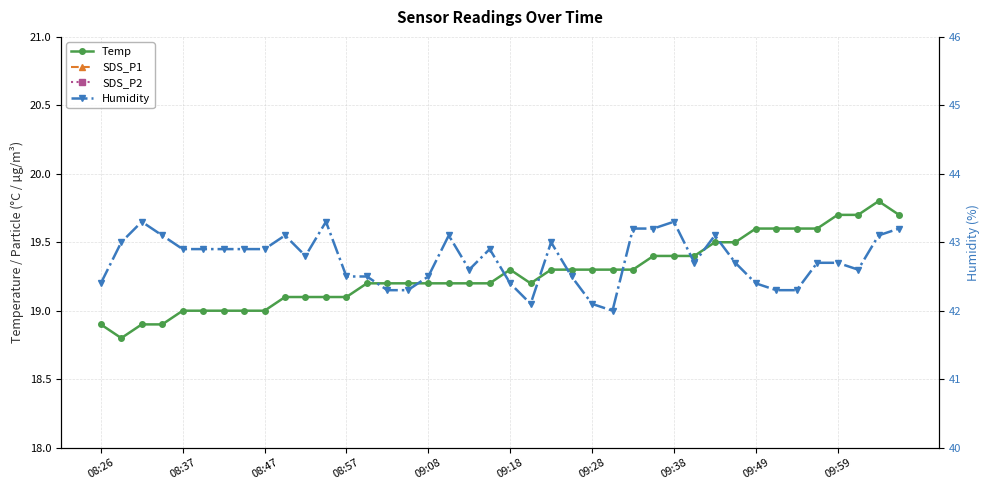

Is it true that Temp equals 18.9 at 08:26?

True